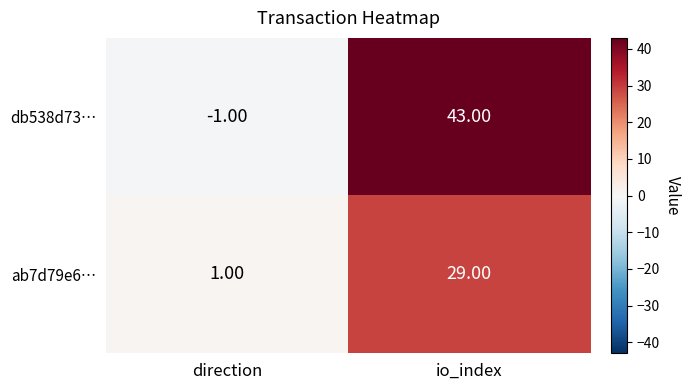

What is the average value of the db538d73… series?

21